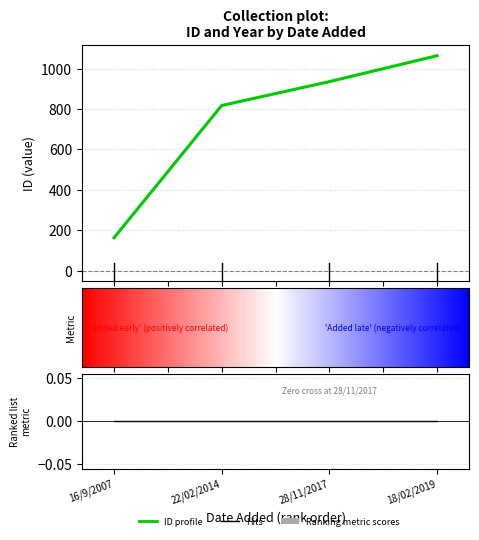

Rank the categories by value from highest to lowest.

18/02/2019, 28/11/2017, 22/02/2014, 16/9/2007